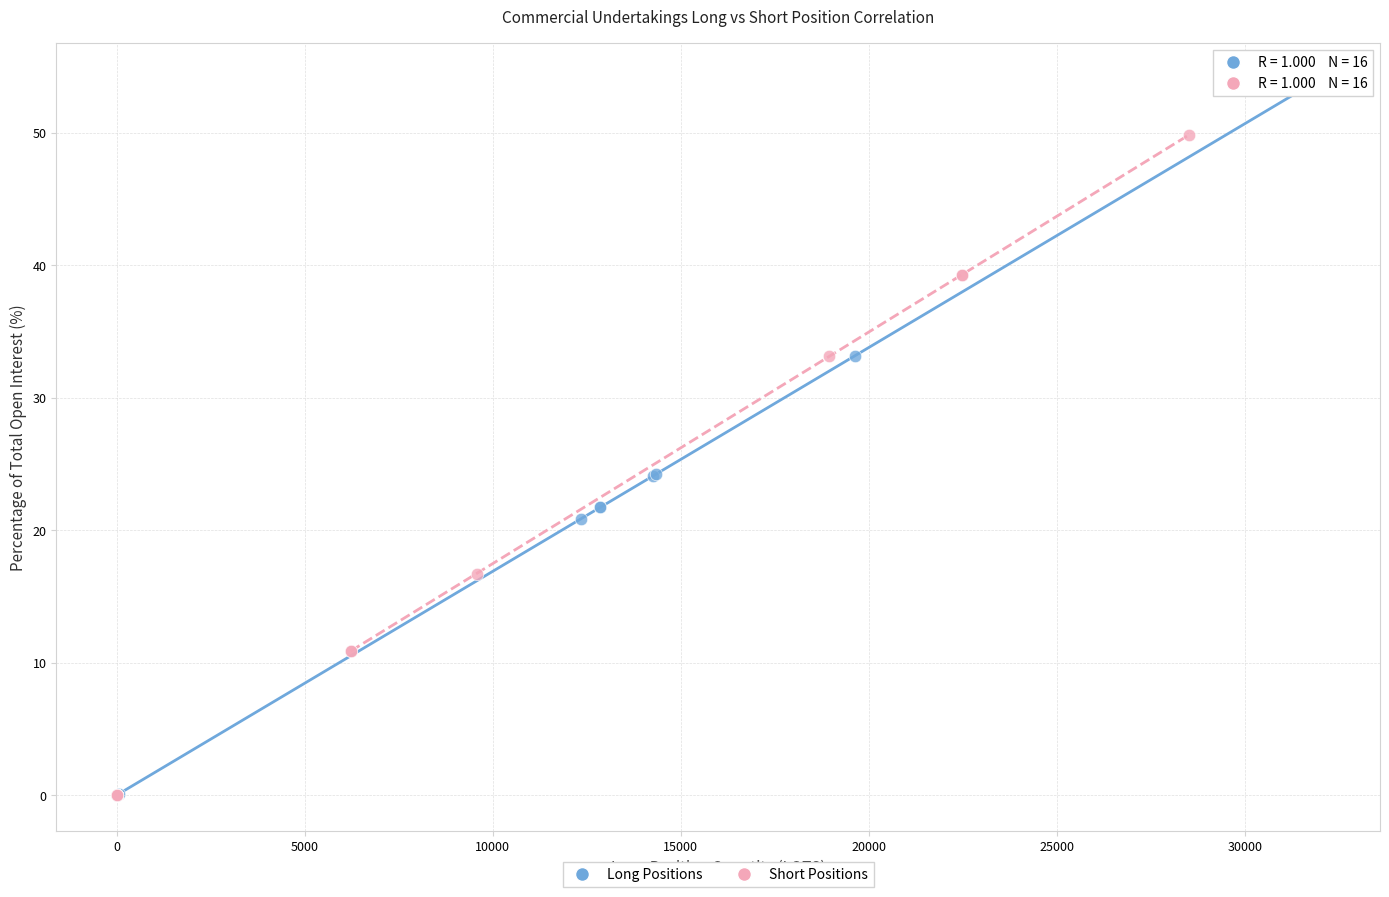

Which series reaches the maximum Y coordinate?

Long Positions